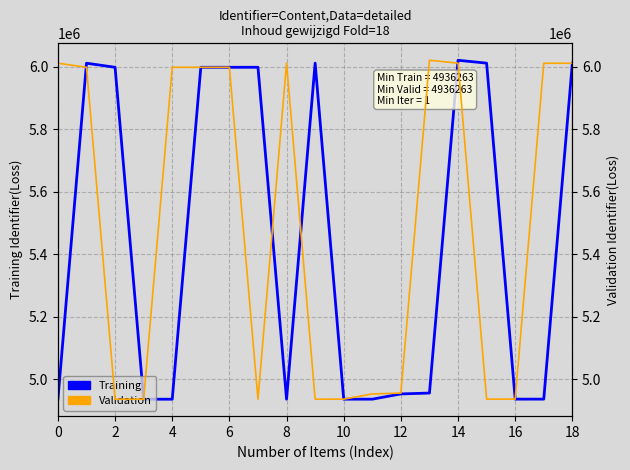

True or false: Training has a value of 7583473 at 17.

False